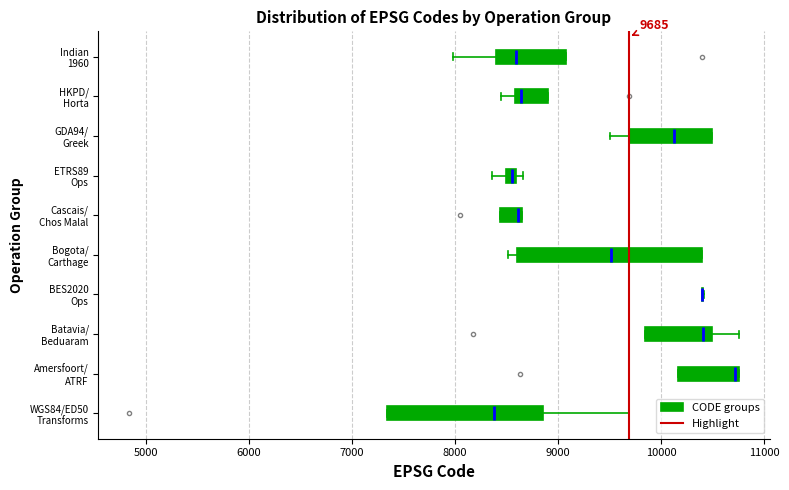

Which box is the widest, from its left edge to its right edge?

Bogota/ Carthage